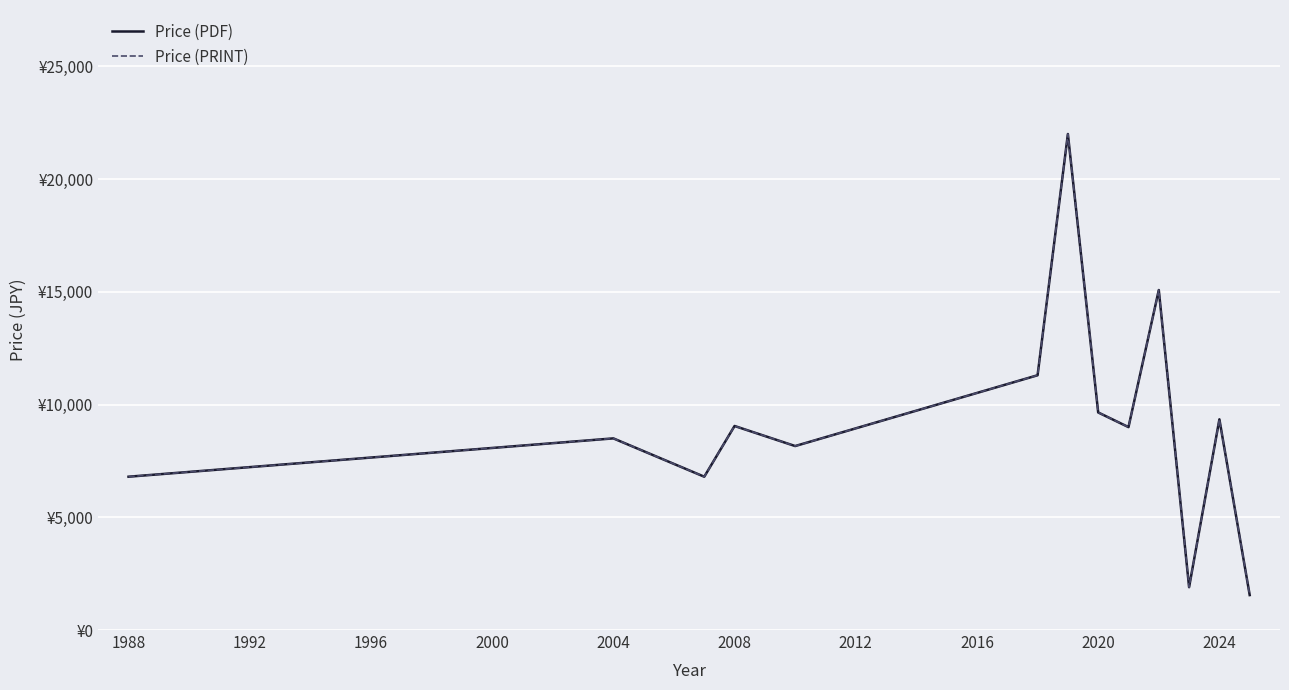

Is this an area chart (filled region under the line)?

No